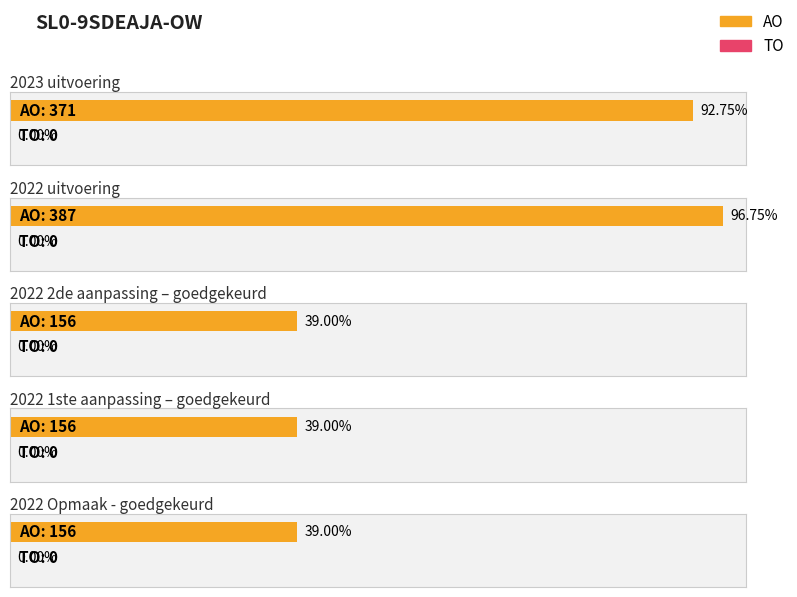

What is the label of the 4th bar from the right?

2022 1ste aanpassing – goedgekeurd